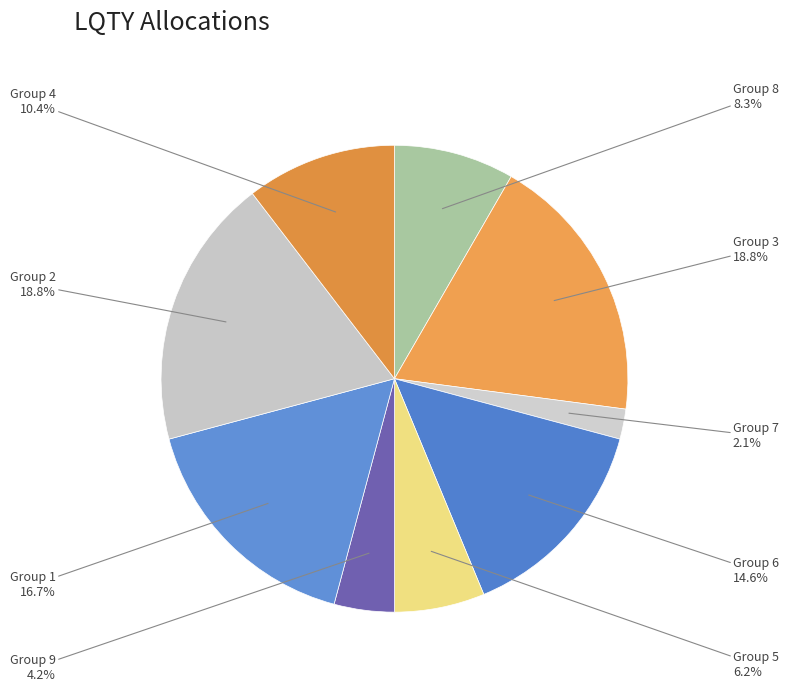

How many slices are in this pie chart?

9